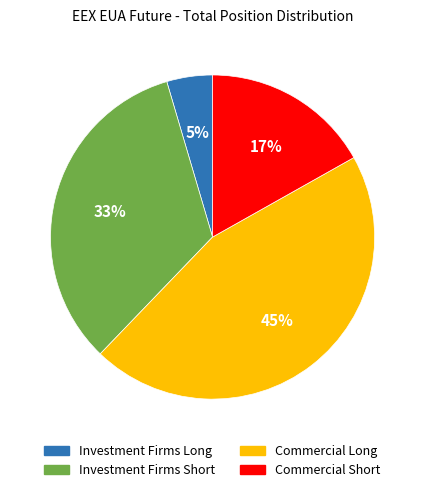

To the nearest percent, what percentage of the pie is Commercial Long?

45%